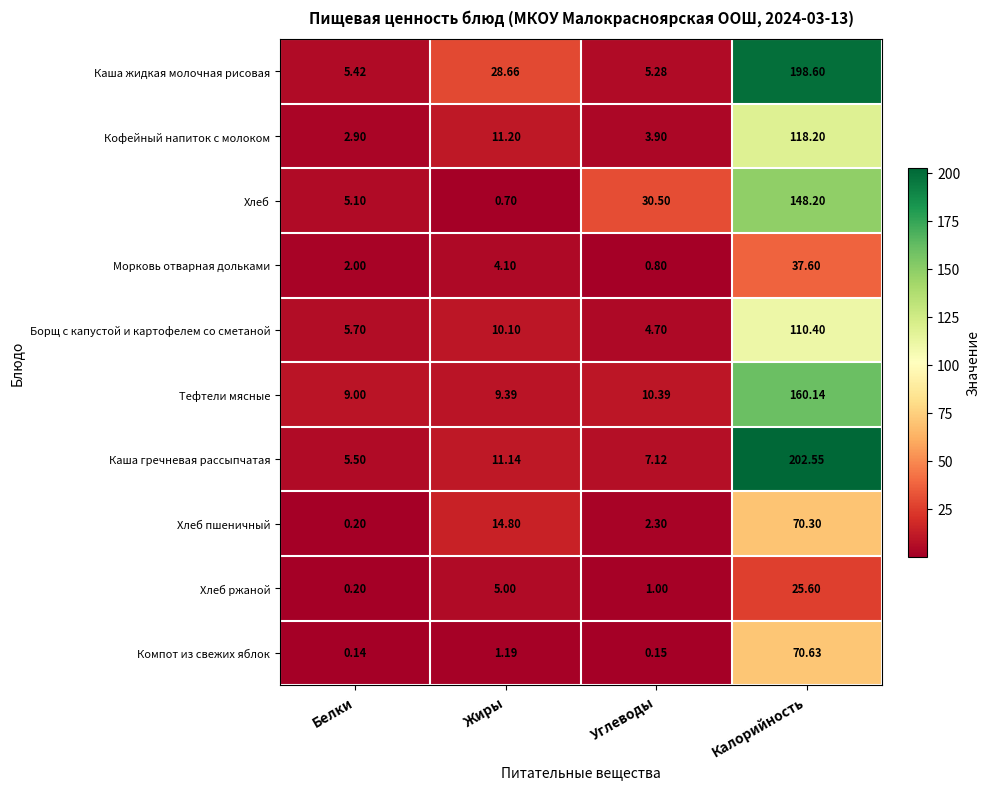

Where is Борщ с капустой и картофелем со сметаной nearest to the value 57?

Жиры